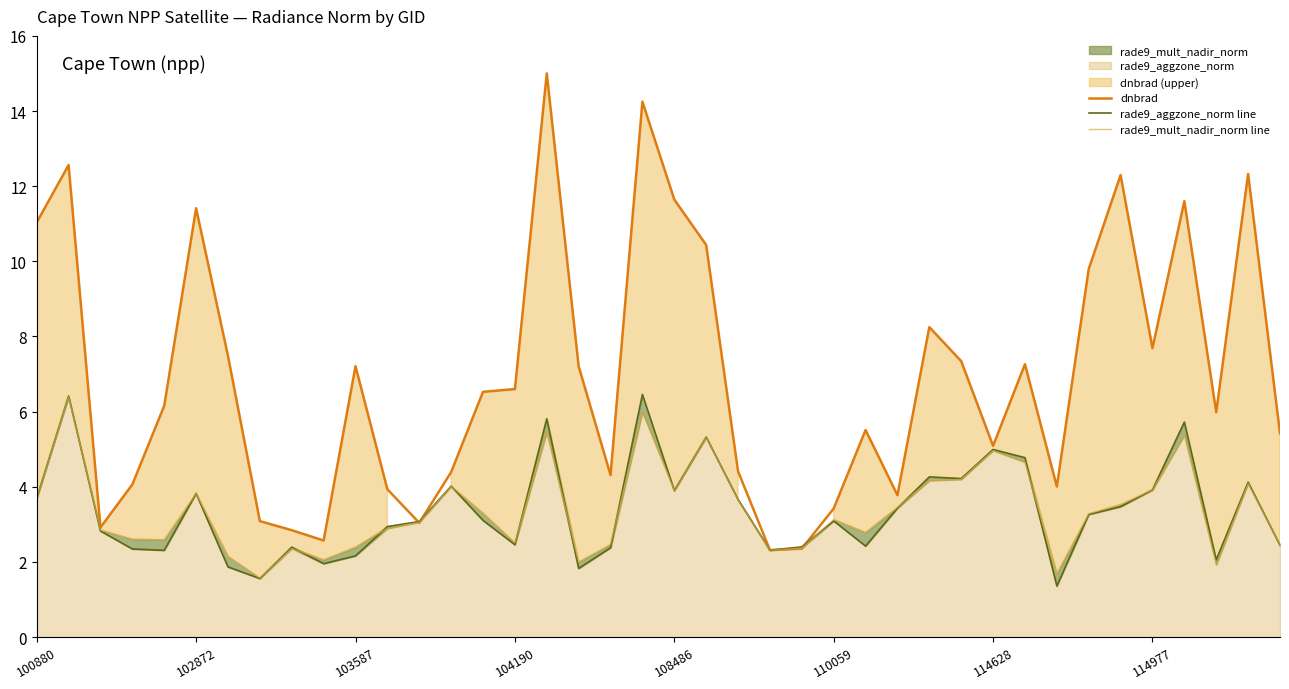

Reading right to left, what are all the values shown in this chart?

dnbrad: 5.4	12.3	6.0	11.6	7.7	12.3	9.8	4.0	7.3	5.1	7.3	8.2	3.8	5.5	3.4	2.4	2.3	4.4	10.4	11.6	14.2	4.3	7.2	15.0	6.6	6.5	4.4	3.0	3.9	7.2	2.6	2.8	3.1	7.5	11.4	6.2	4.1	2.9	12.6	11.0
rade9_aggzone_norm line: 2.4	4.1	2.1	5.7	3.9	3.5	3.3	1.4	4.8	5.0	4.2	4.3	3.4	2.4	3.1	2.4	2.3	3.7	5.3	3.9	6.5	2.4	1.8	5.8	2.5	3.1	4.0	3.1	2.9	2.2	2.0	2.4	1.6	1.9	3.8	2.3	2.3	2.8	6.4	3.7
rade9_mult_nadir_norm line: 2.5	4.1	1.9	5.4	3.9	3.5	3.3	1.7	4.7	5.0	4.2	4.2	3.5	2.8	3.1	2.4	2.3	3.7	5.3	3.9	6.0	2.5	2.0	5.5	2.5	3.3	4.0	3.1	2.9	2.4	2.1	2.4	1.6	2.1	3.8	2.6	2.6	2.8	6.4	3.7